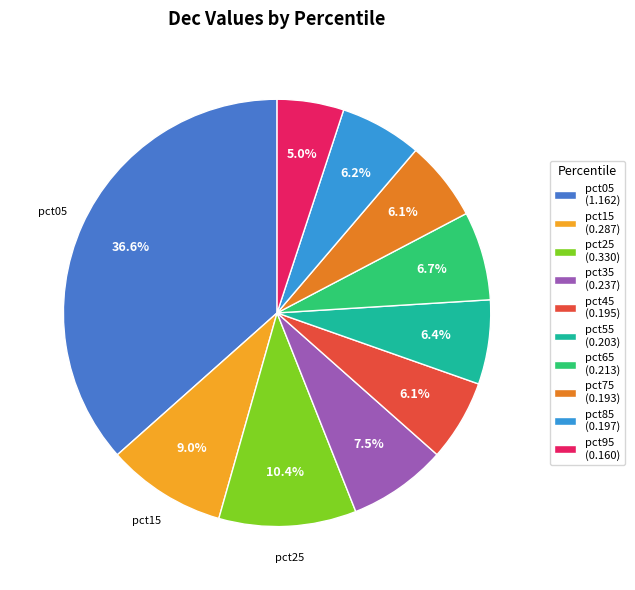

Which slice is the smallest?

pct95